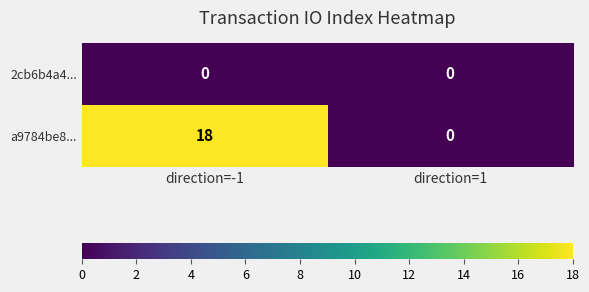

What is the total value across all series at direction=-1?

18